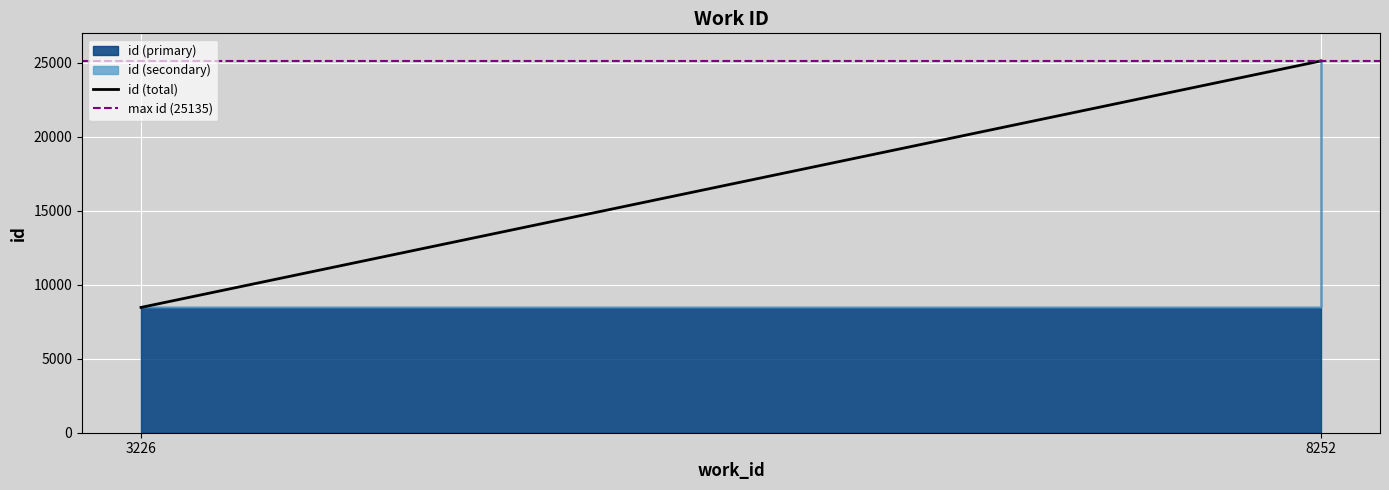

The id (total) series shows 8683 at 8252. True or false?

False